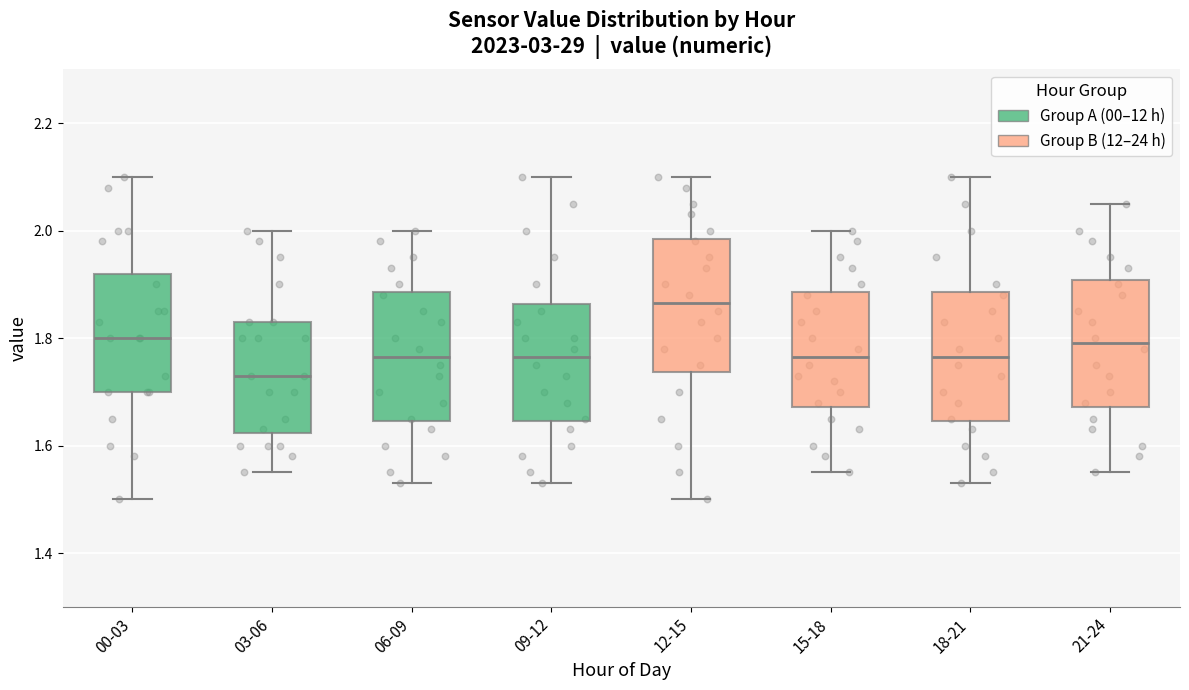

Reading left to right, read every box against the y-axis: the position of its median line, the range the box covers, and the ends of its whiskers. The values are not printed on the chart, so give them approximately, as read against the axis.

00-03: median 1.80, box 1.70 to 1.92, whiskers 1.50 to 2.10
03-06: median 1.74, box 1.62 to 1.84, whiskers 1.56 to 2.00
06-09: median 1.76, box 1.64 to 1.88, whiskers 1.54 to 2.00
09-12: median 1.76, box 1.64 to 1.86, whiskers 1.54 to 2.10
12-15: median 1.86, box 1.74 to 1.98, whiskers 1.50 to 2.10
15-18: median 1.76, box 1.68 to 1.88, whiskers 1.56 to 2.00
18-21: median 1.76, box 1.64 to 1.88, whiskers 1.54 to 2.10
21-24: median 1.80, box 1.68 to 1.90, whiskers 1.56 to 2.06